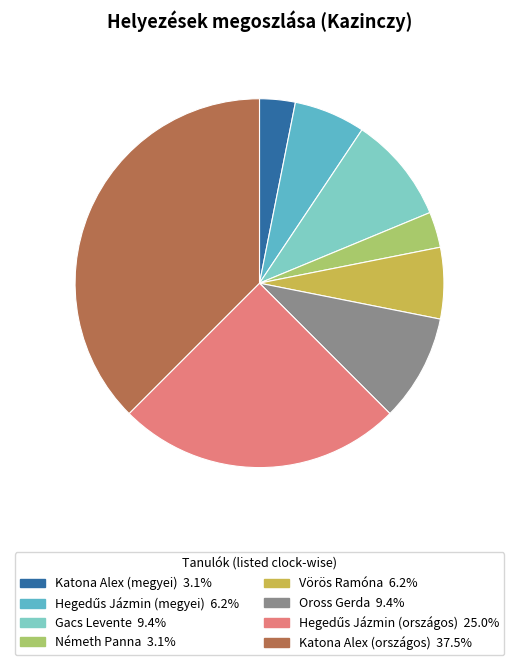

Between Katona Alex (országos) and Vörös Ramóna, which is larger?

Katona Alex (országos)